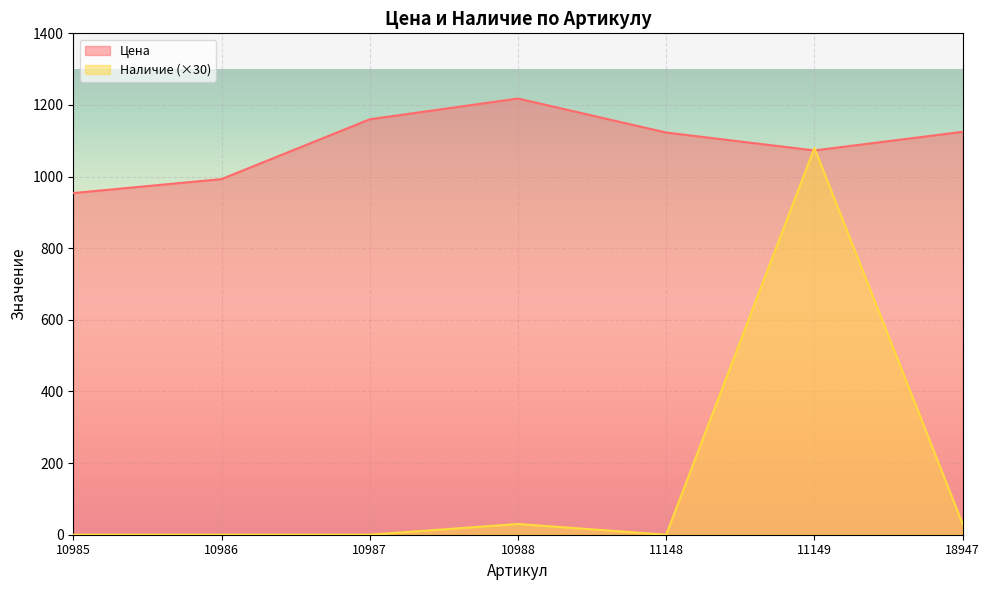

At which label is Цена closest to 1086?

11149